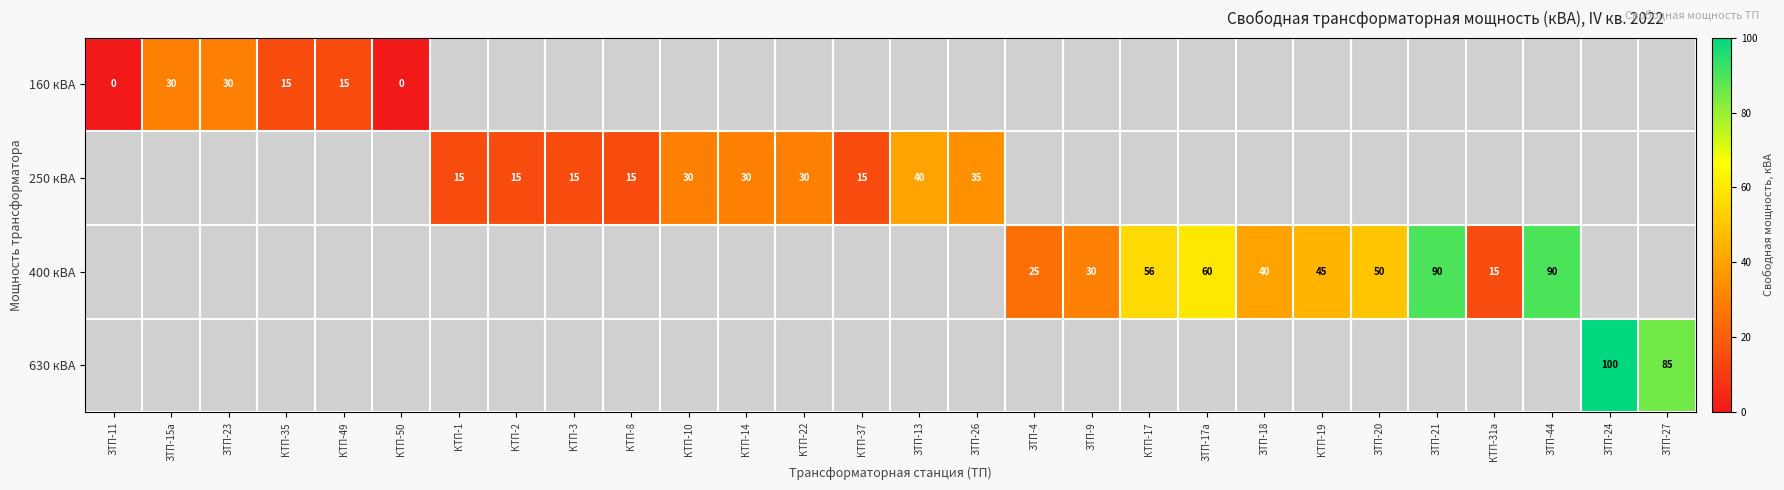

True or false: 250 кВА has a value of 22 at КТП-8.

False